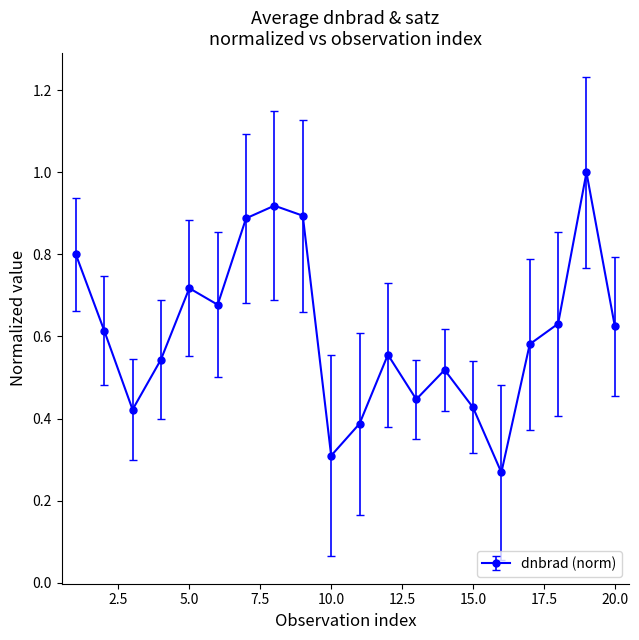

What is the value of the 1st point from the left?

0.8